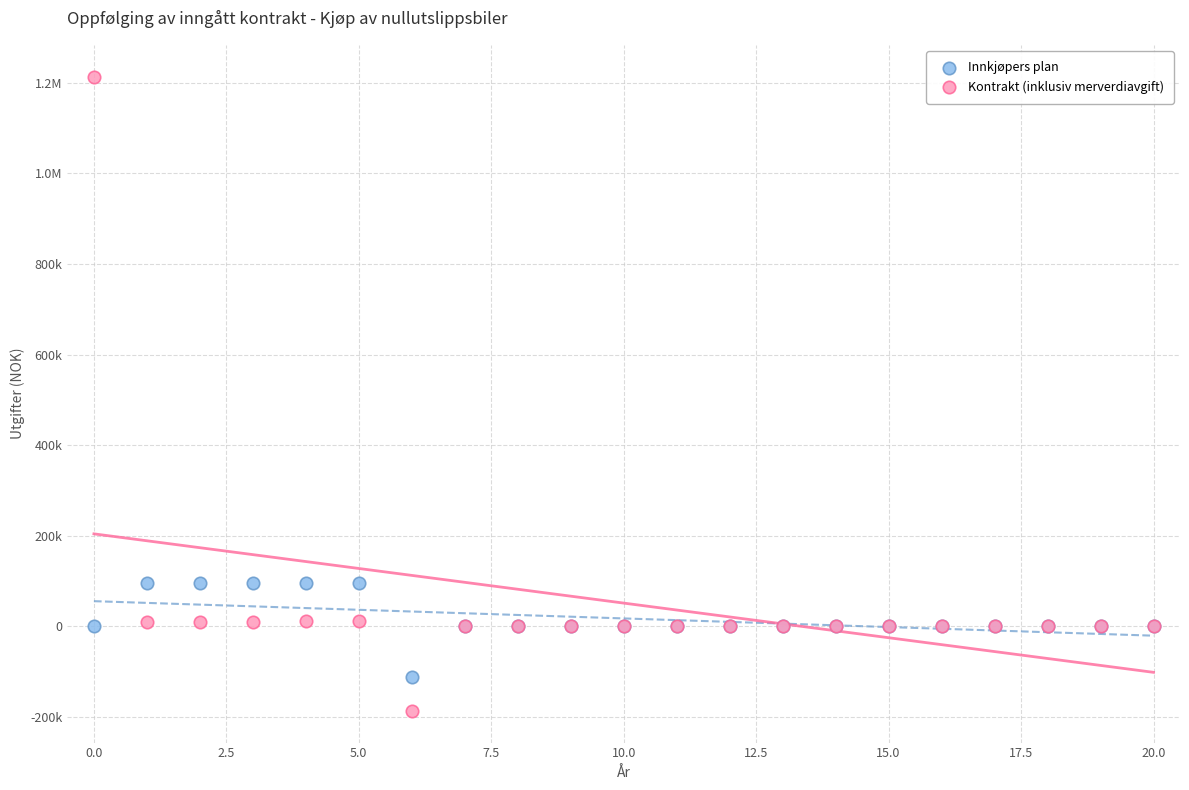

What are all the series names shown in the legend?

Innkjøpers plan, Kontrakt (inklusiv merverdiavgift)